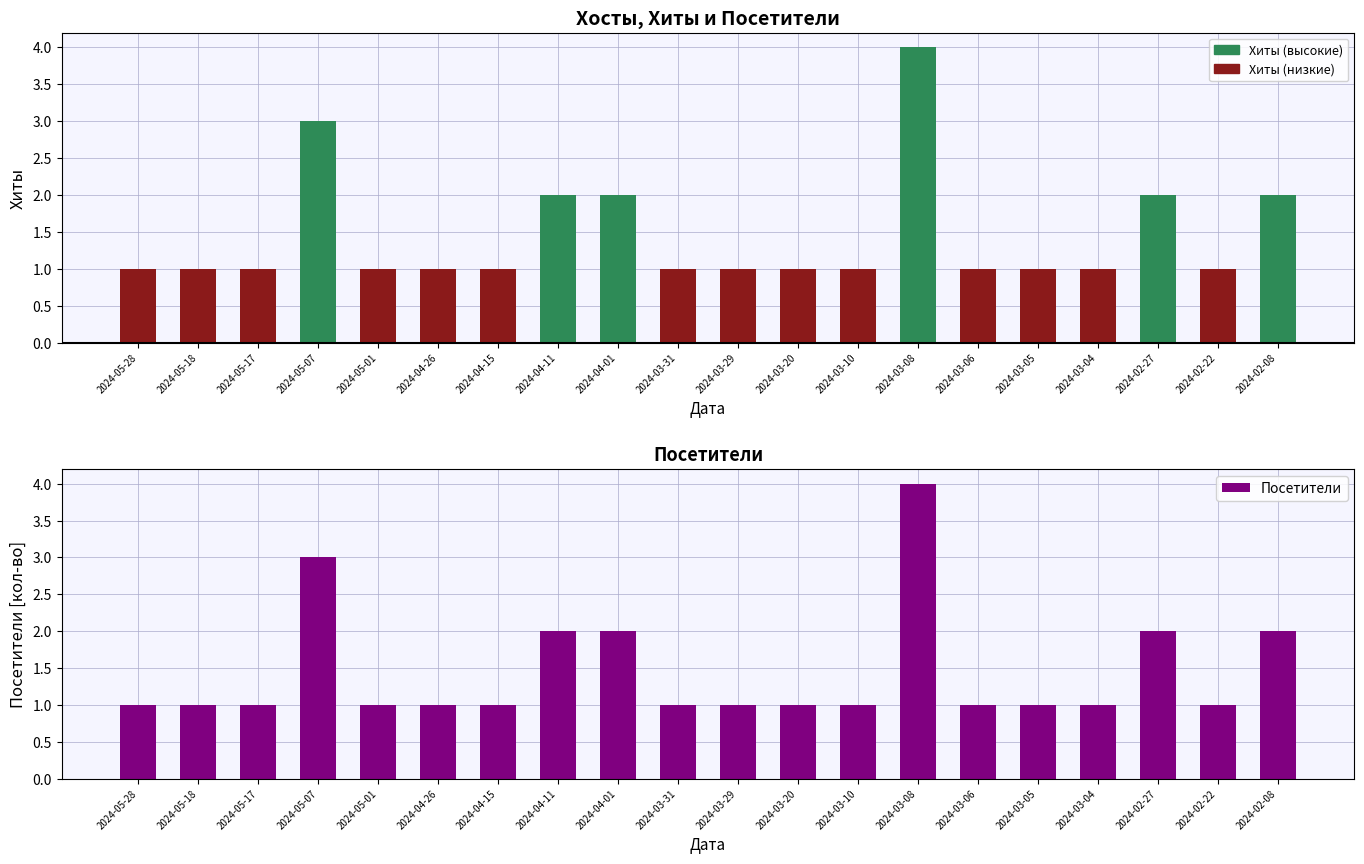

What is the average value?

1